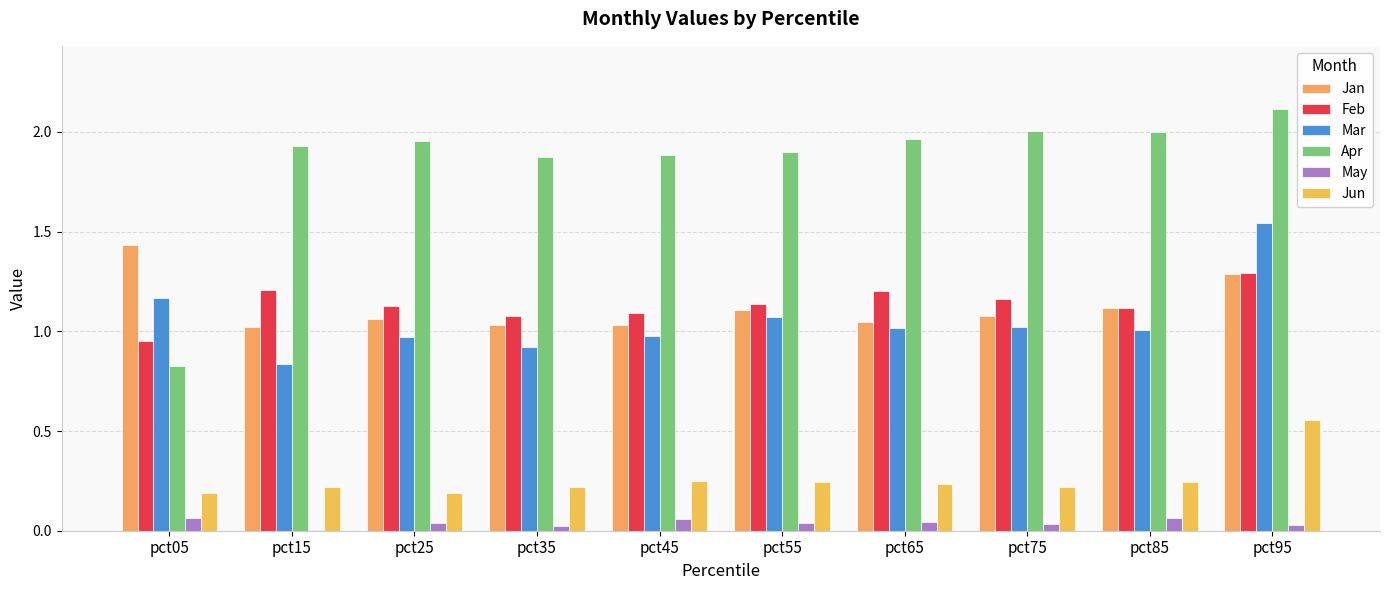

The Mar series shows 0.4 at pct05. True or false?

False